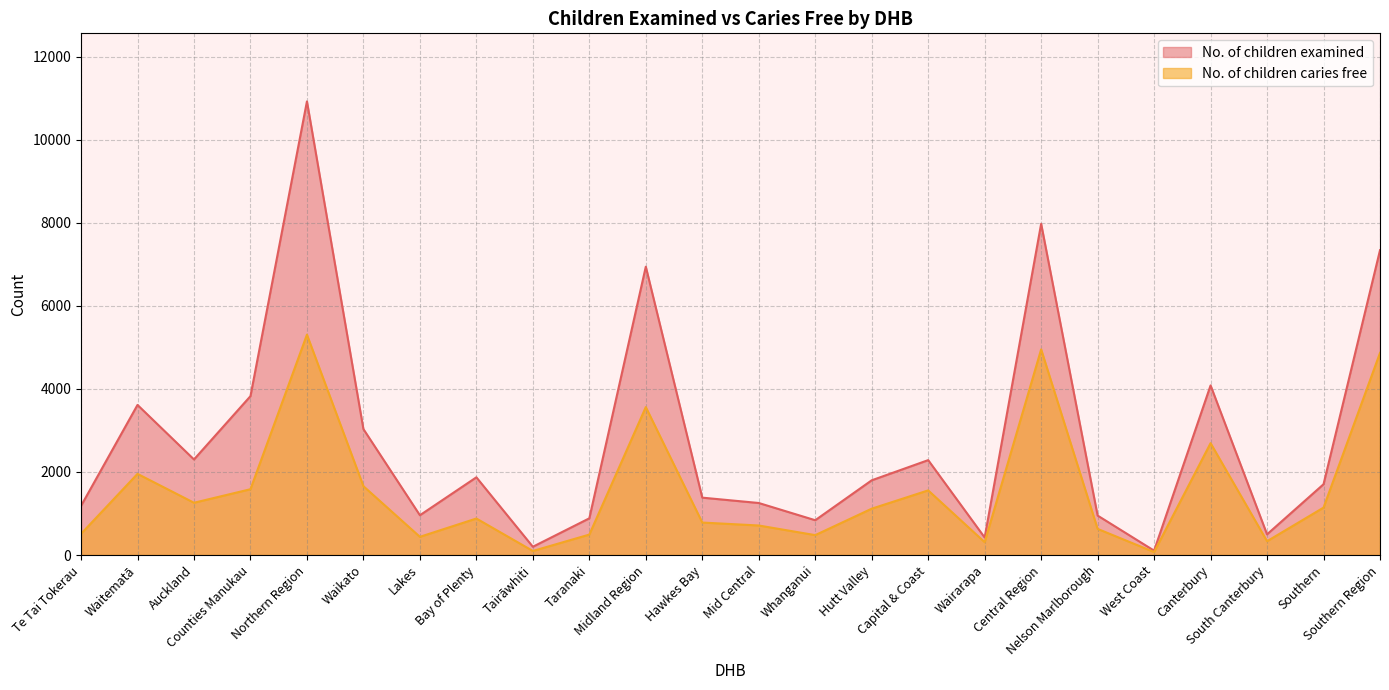

What is the difference between the maximum and second lowest values in the No. of children caries free series?

5212